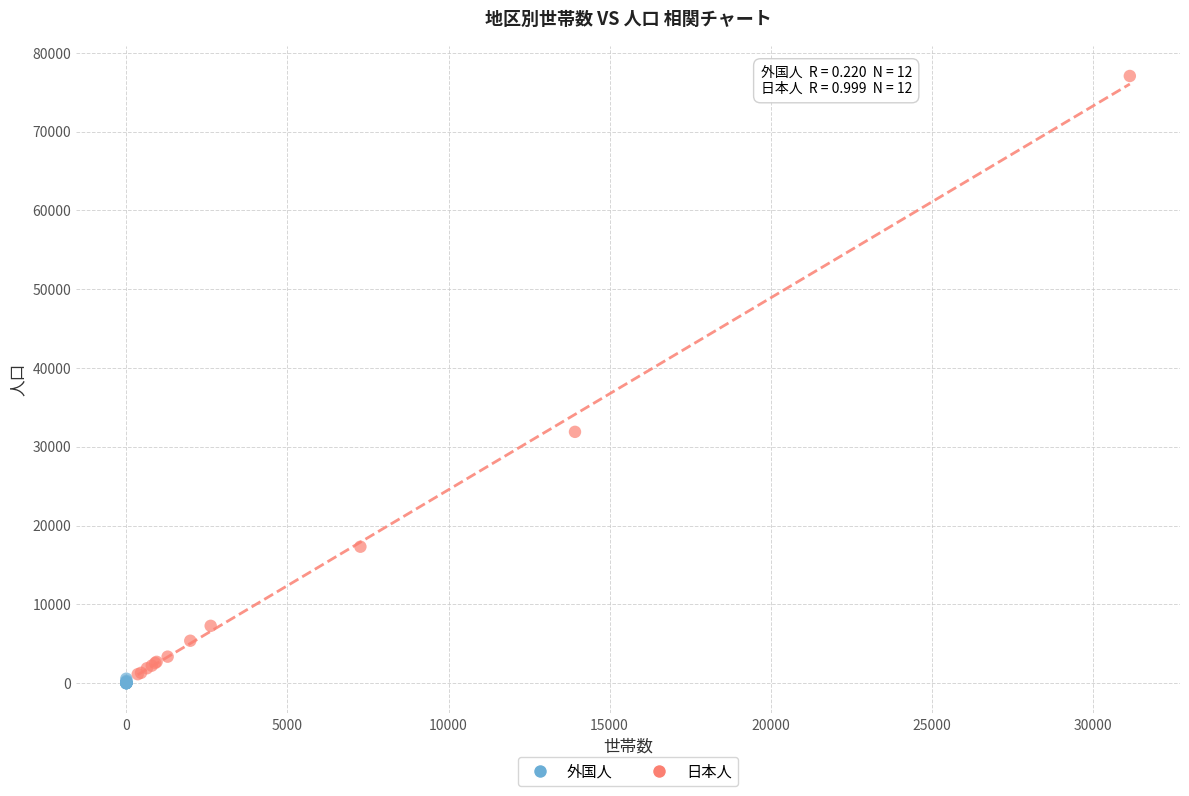

What are all the series names shown in the legend?

外国人, 日本人